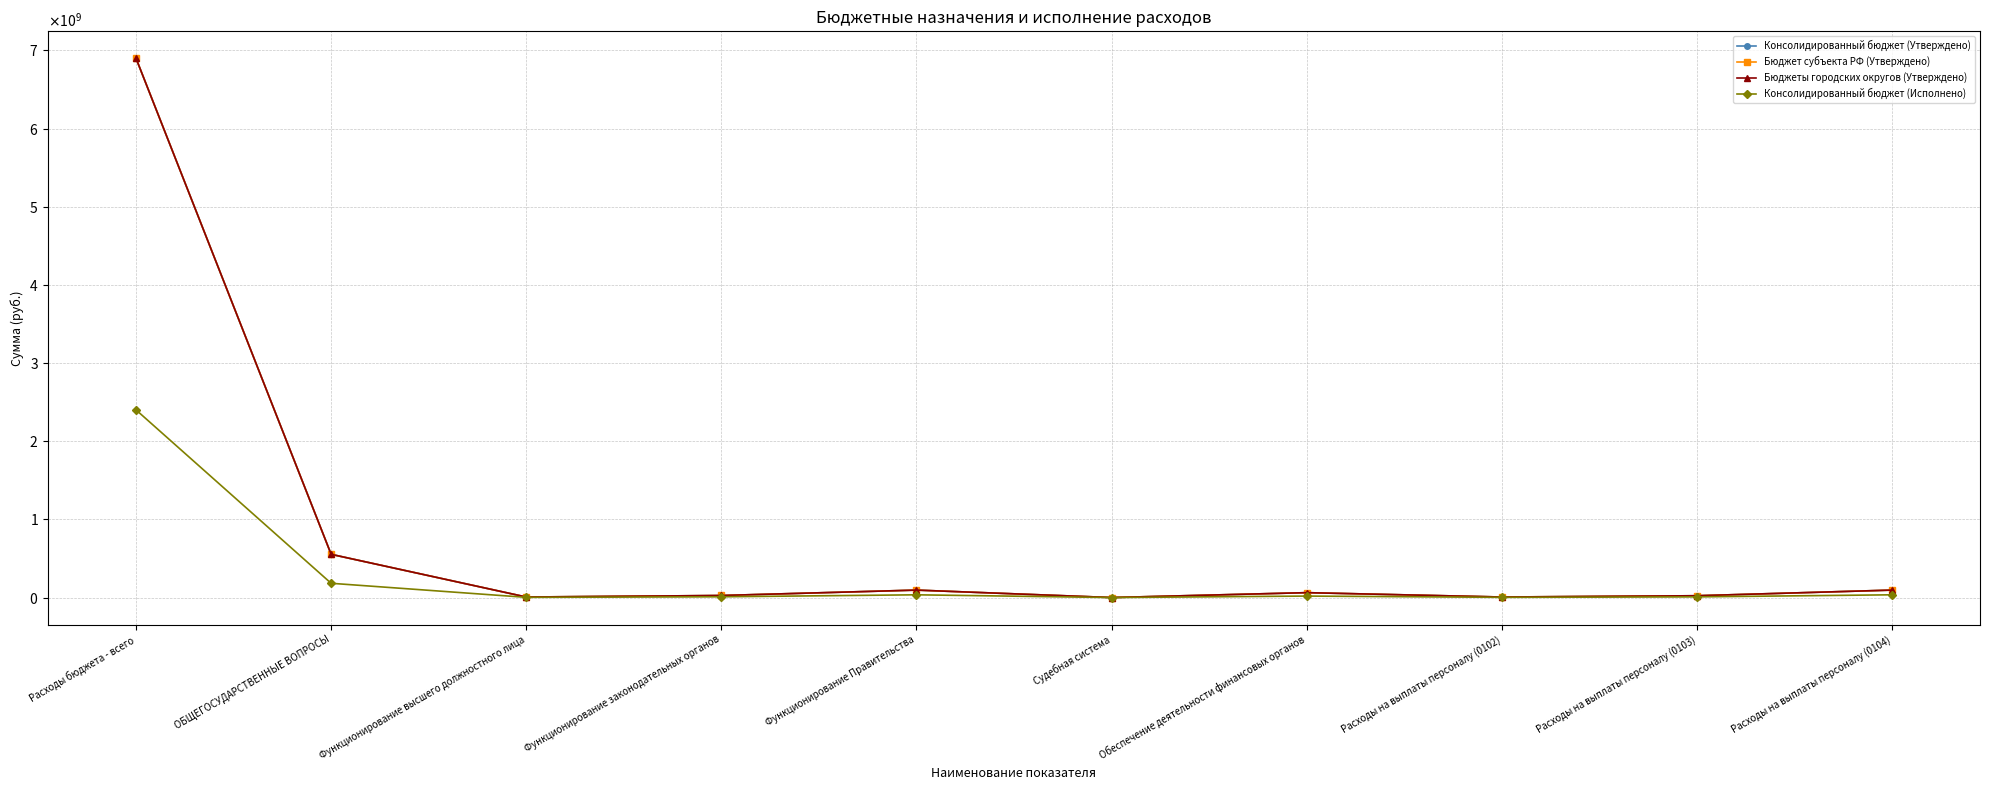

What is the difference between the highest and lowest values at Функционирование высшего должностного лица?

4096833.2